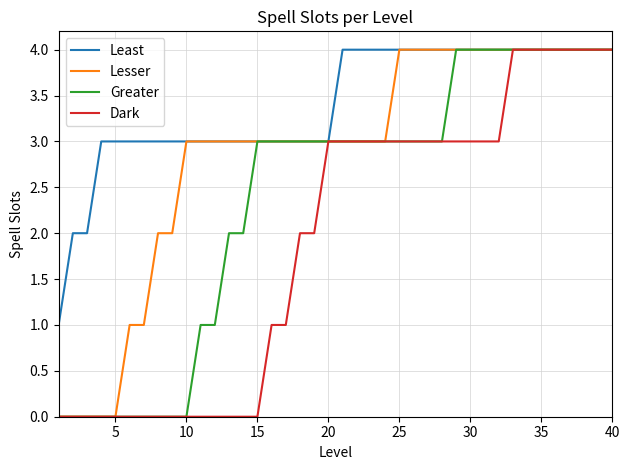

List the series in order of their overall mean, lowest first.

Dark, Greater, Lesser, Least